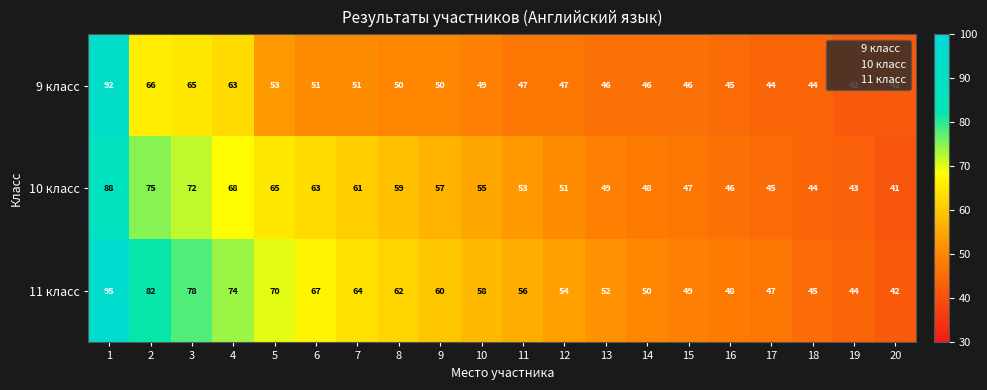

The value of 9 класс at 9 is 69. True or false?

False